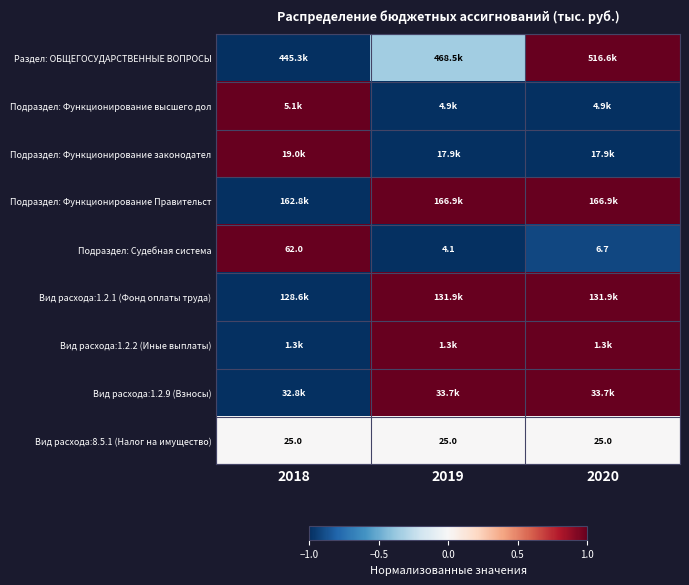

Is the value of Вид расхода:8.5.1 (Налог на имущество) at 2020 greater than the value of Подраздел: Судебная система at 2020?

Yes